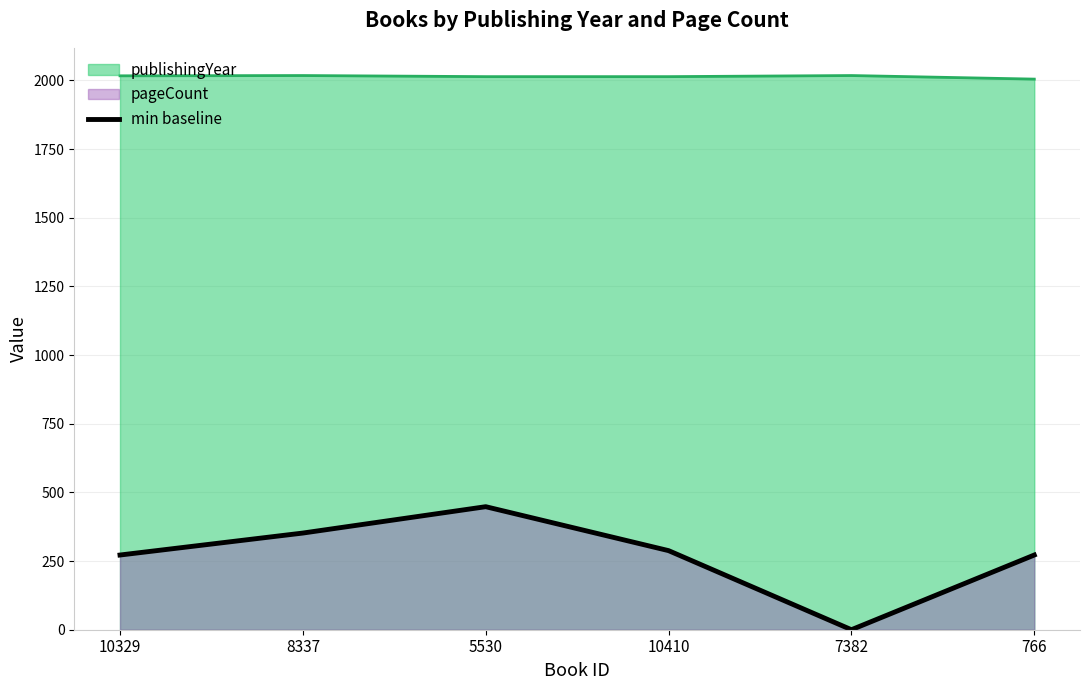

True or false: the data shows 272 at 766.

True